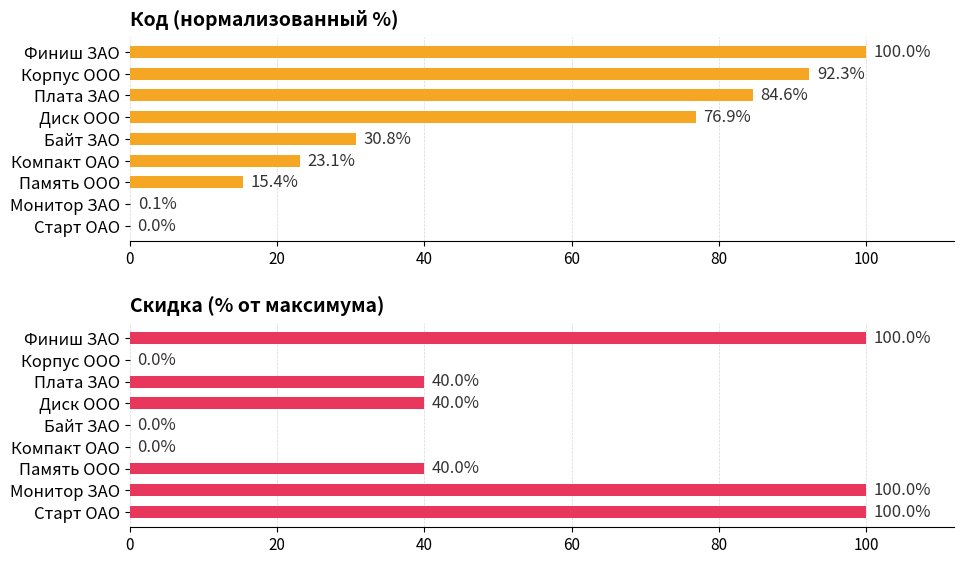

Which series has the largest total across all categories?

Код (нормализованный %)